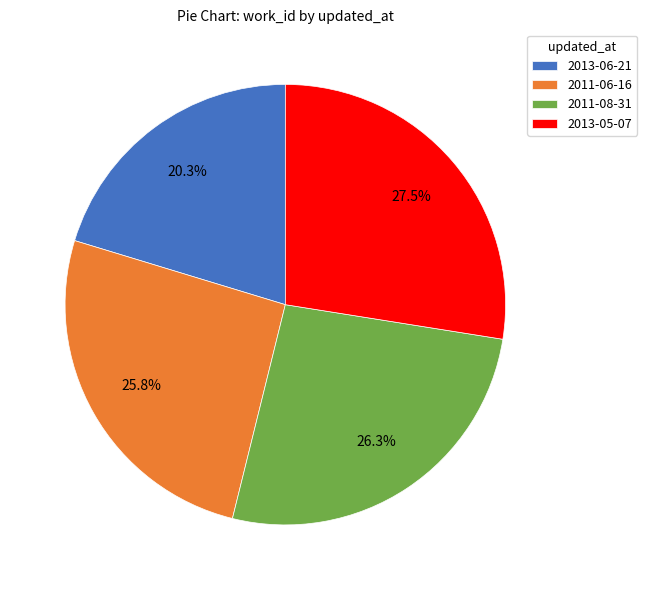

Count the number of slices in the pie.

4